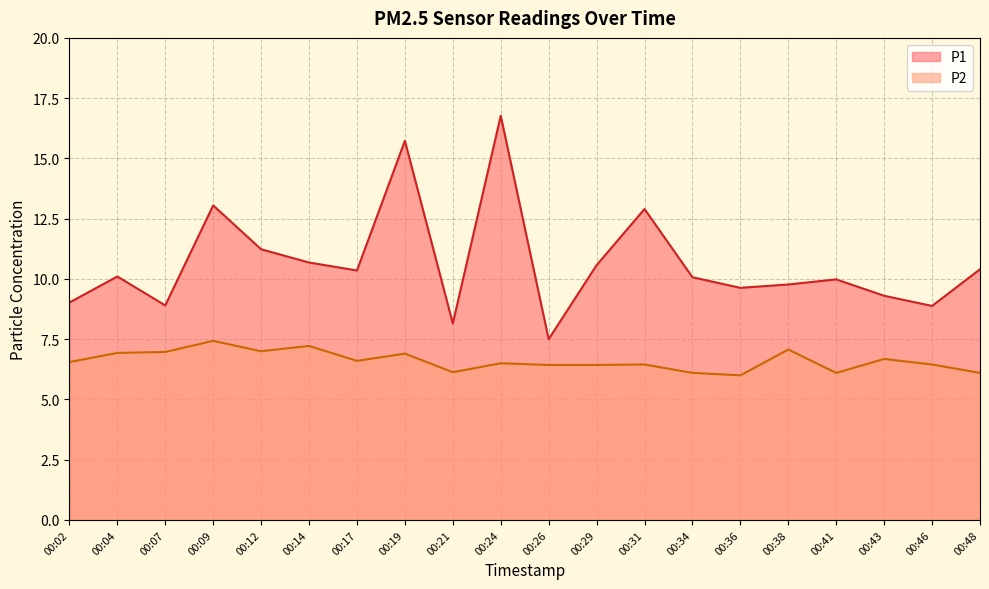

What is the sum of the P2 values at 00:24 and 00:19?

13.4